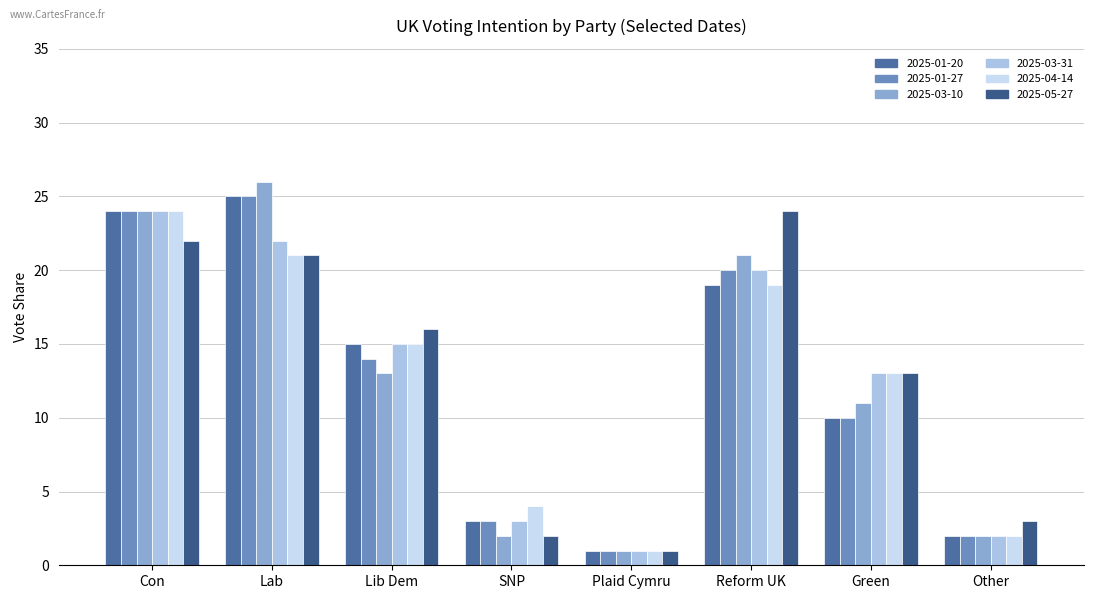

What position from the right is Con?

8